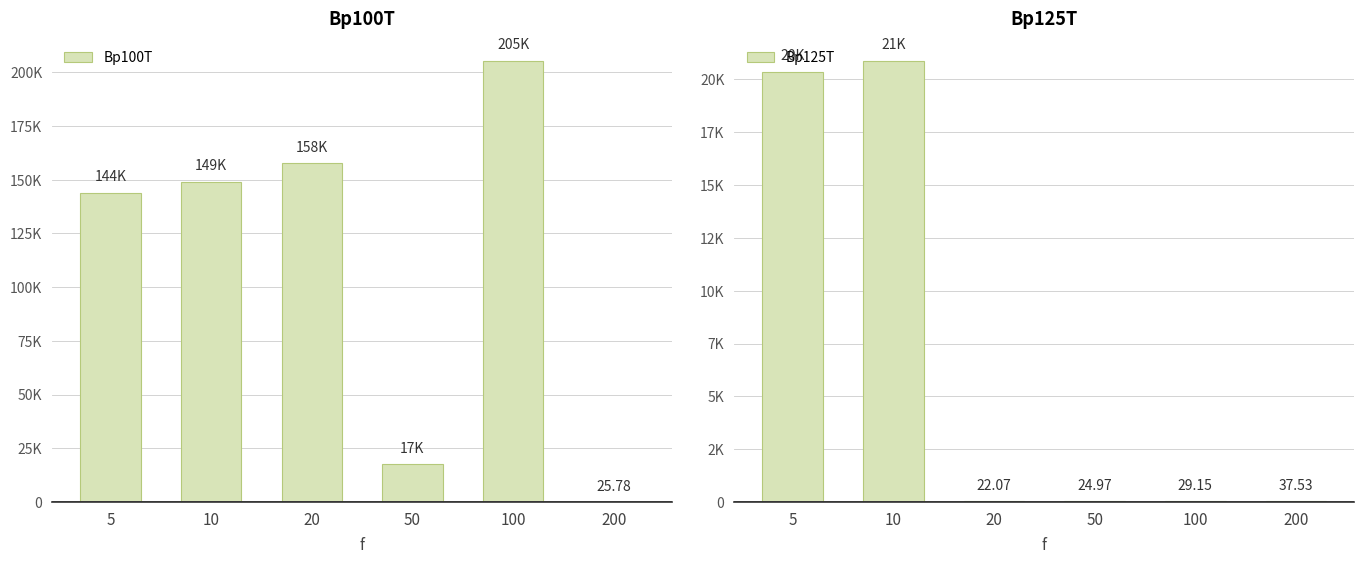

At which label is Bp125T closest to 10460?

5